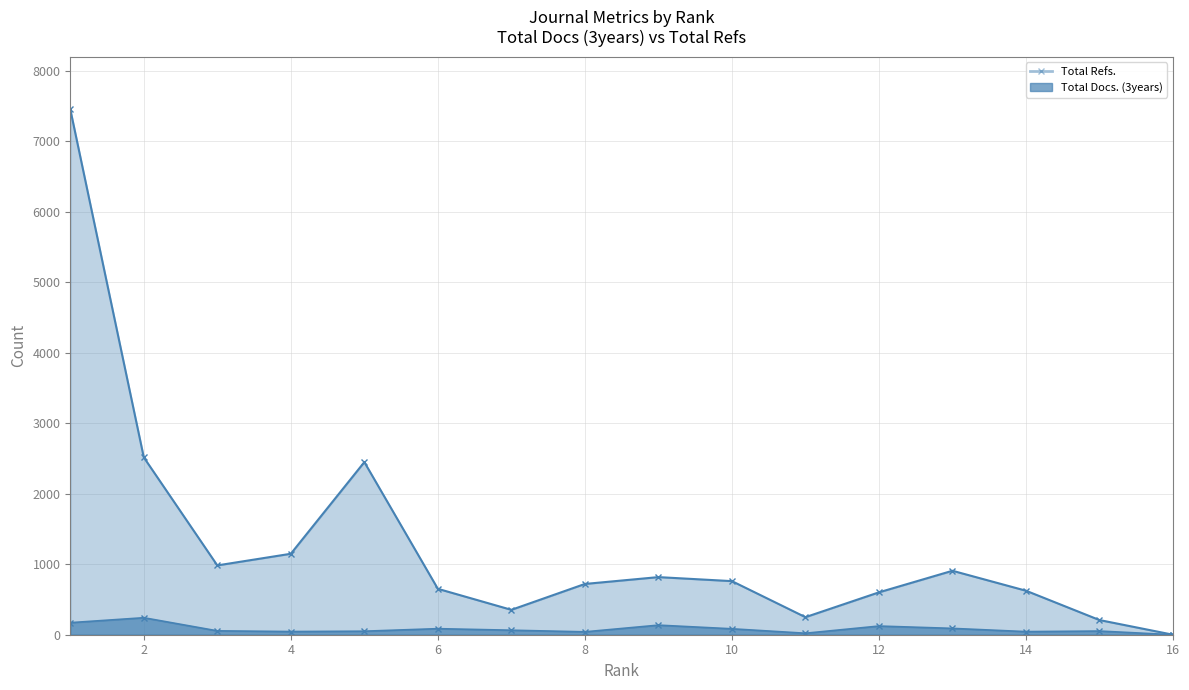

List the series in order of their overall mean, highest first.

Total Refs., Total Docs. (3years)